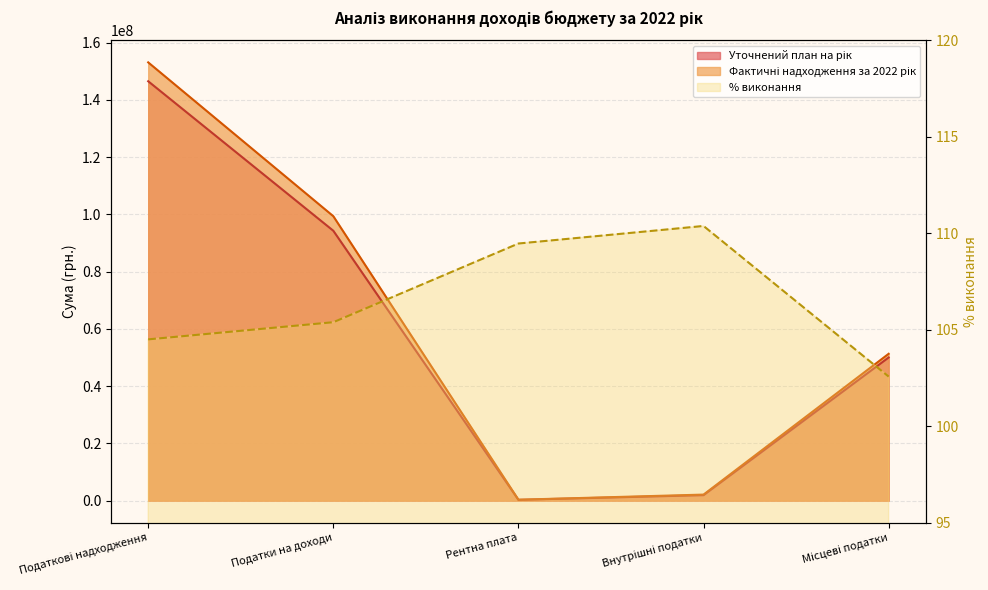

True or false: Фактичні надходження за 2022 рік has more than 1 interior local peaks.

False